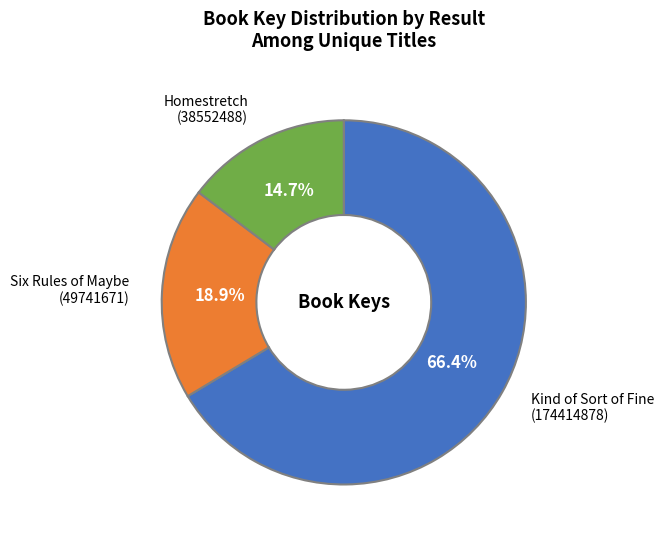

How many segments does this pie chart have?

3